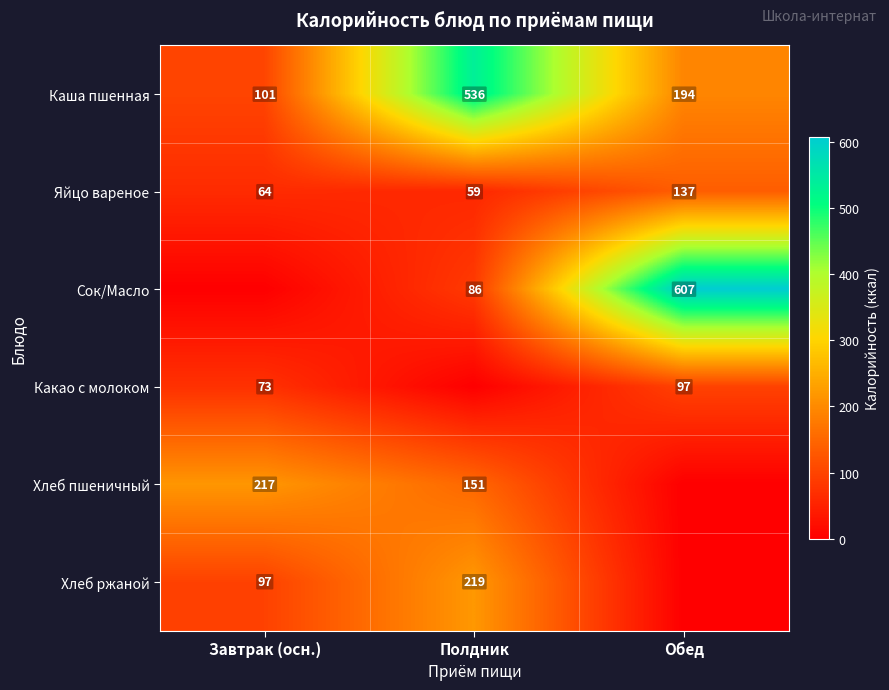

What is the sum of all Яйцо вареное values?

260